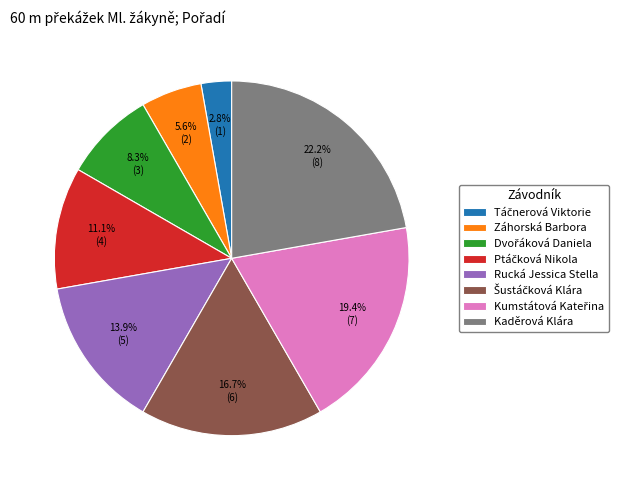

Is there a majority slice in this chart?

No